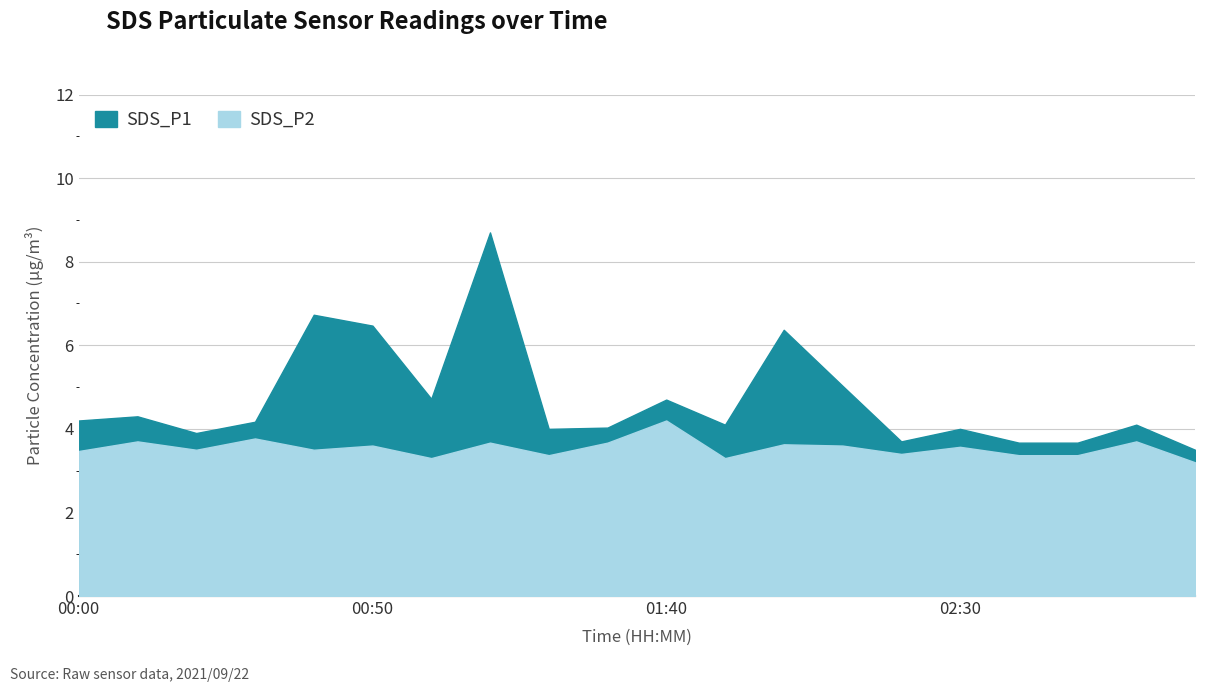

Reading left to right, transcribe all the data shown in this chart.

SDS_P1: 4.2	4.3	3.9	4.2	6.7	6.5	4.7	8.7	4.0	4.0	4.7	4.1	6.4	5.0	3.7	4.0	3.7	3.7	4.1	3.5
SDS_P2: 3.5	3.7	3.5	3.8	3.5	3.6	3.3	3.7	3.4	3.7	4.2	3.3	3.6	3.6	3.4	3.6	3.4	3.4	3.7	3.2